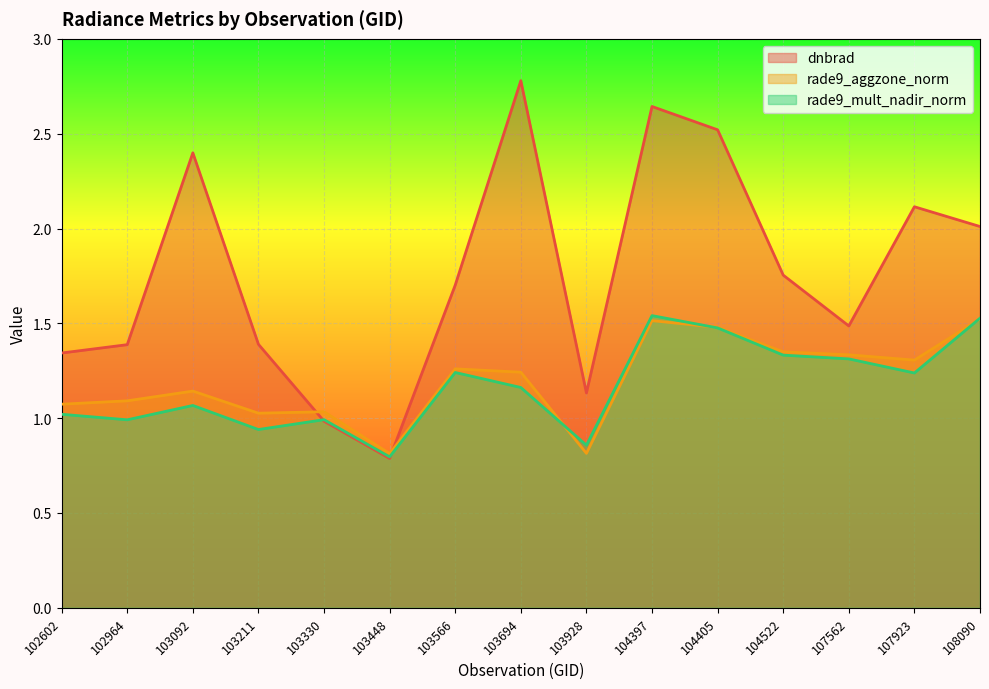

Reading right to left, transcribe all the data shown in this chart.

dnbrad: 108090=2.0	107923=2.1	107562=1.5	104522=1.8	104405=2.5	104397=2.6	103928=1.1	103694=2.8	103566=1.7	103448=0.8	103330=1.0	103211=1.4	103092=2.4	102964=1.4	102602=1.3
rade9_aggzone_norm: 108090=1.5	107923=1.3	107562=1.3	104522=1.4	104405=1.5	104397=1.5	103928=0.8	103694=1.2	103566=1.3	103448=0.8	103330=1.0	103211=1.0	103092=1.1	102964=1.1	102602=1.1
rade9_mult_nadir_norm: 108090=1.5	107923=1.2	107562=1.3	104522=1.3	104405=1.5	104397=1.5	103928=0.9	103694=1.2	103566=1.2	103448=0.8	103330=1.0	103211=0.9	103092=1.1	102964=1.0	102602=1.0